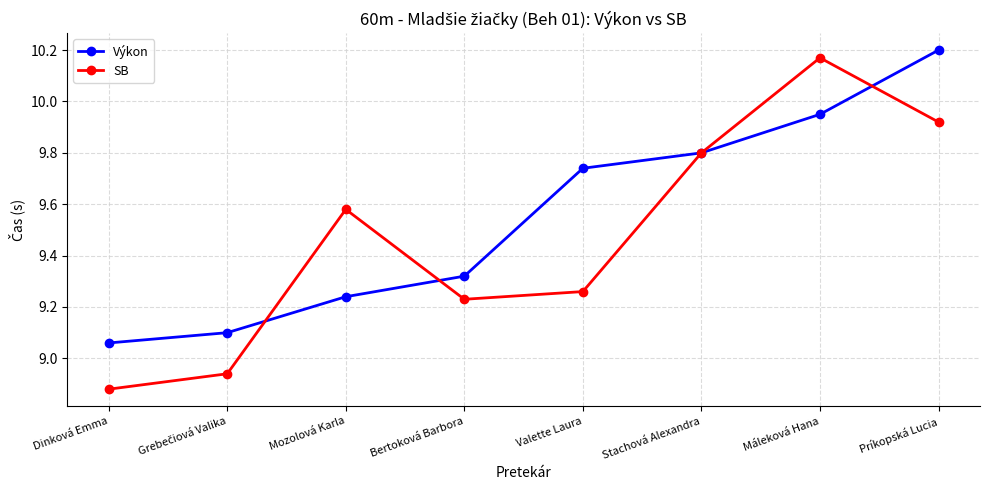

Which series has the largest total across all categories?

Výkon